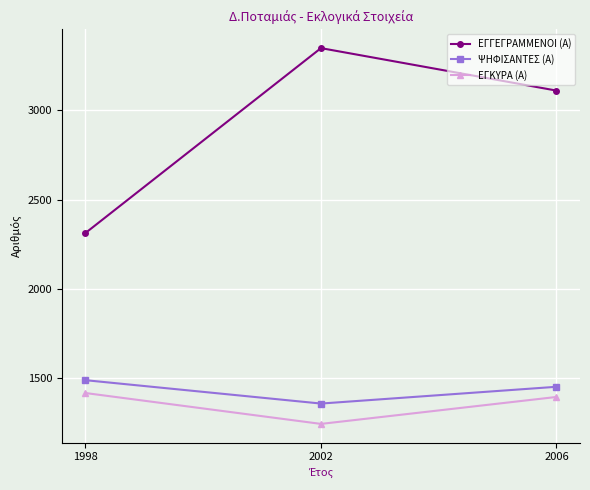

Rank the categories by ΕΓΚΥΡΑ (Α) value from lowest to highest.

2002, 2006, 1998